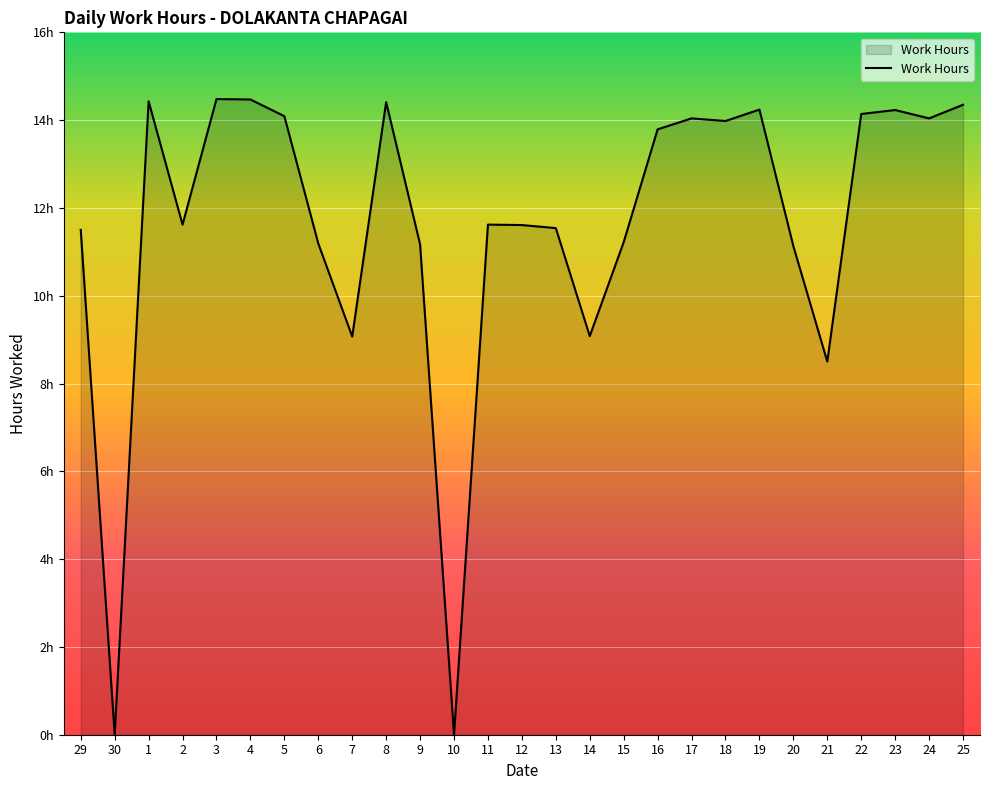

Rank the categories by value from highest to lowest.

3, 4, 1, 8, 25, 19, 23, 22, 5, 17, 24, 18, 16, 2, 11, 12, 13, 29, 15, 6, 9, 20, 14, 7, 21, 30, 10